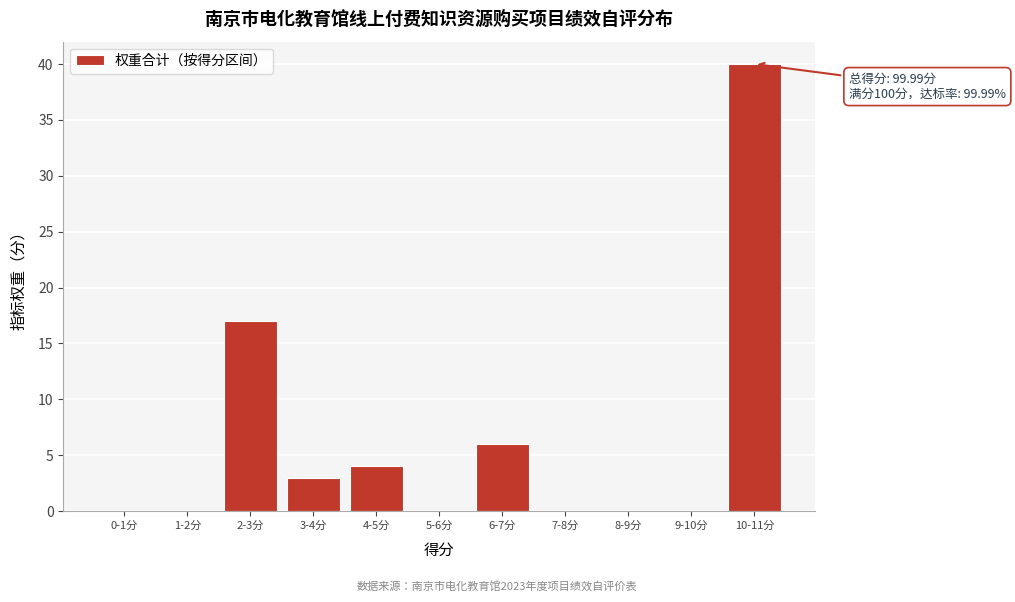

Reading left to right, what are all the values shown in this chart?

0-1分=0	1-2分=0	2-3分=17	3-4分=3	4-5分=4	5-6分=0	6-7分=6	7-8分=0	8-9分=0	9-10分=0	10-11分=40